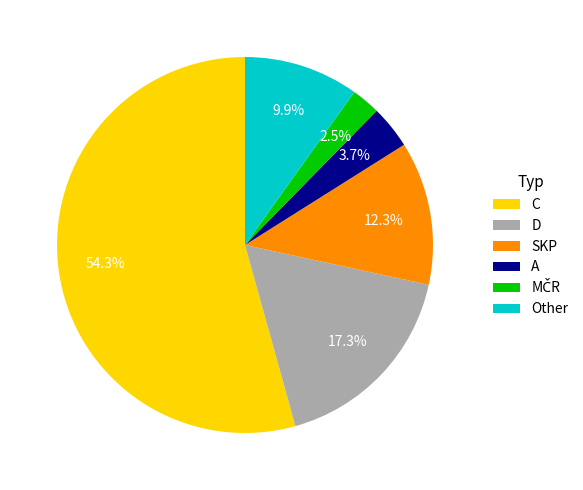

What portion of the pie excludes Other?

90.1%